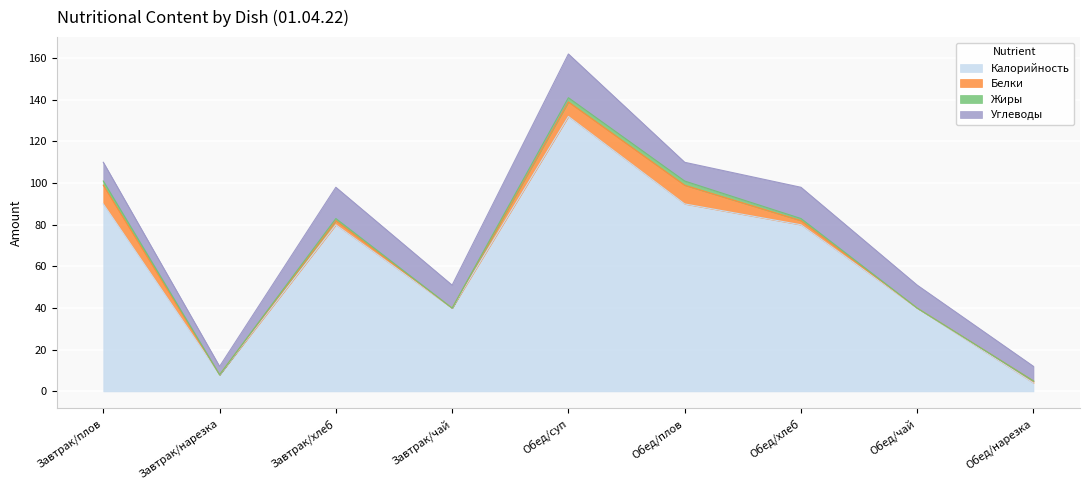

Count the Белки values in the range 0 to 7.

7